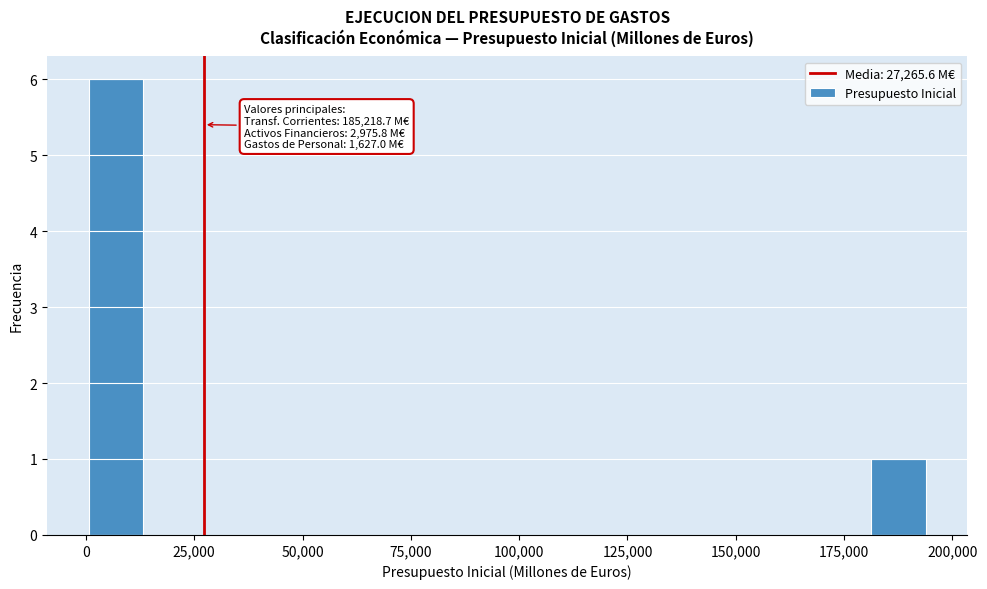

Around what value on the x-axis is the tallest bar? Give the approximate position of its centre, as read against the axis.

5000